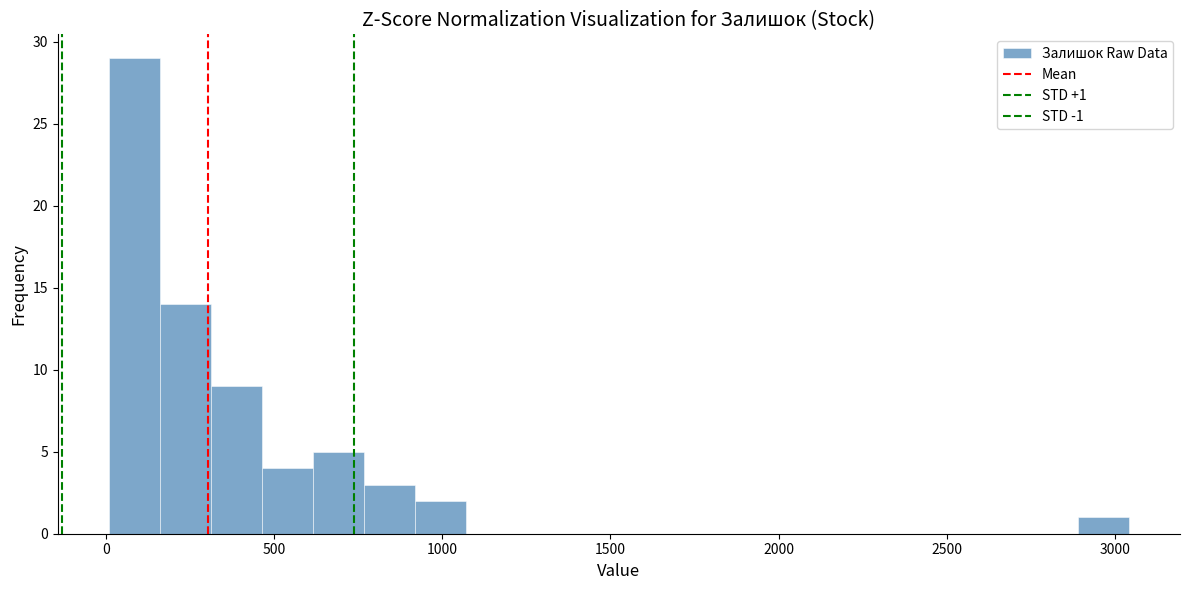

Around what value on the x-axis is the tallest bar? Give the approximate position of its centre, as read against the axis.

100